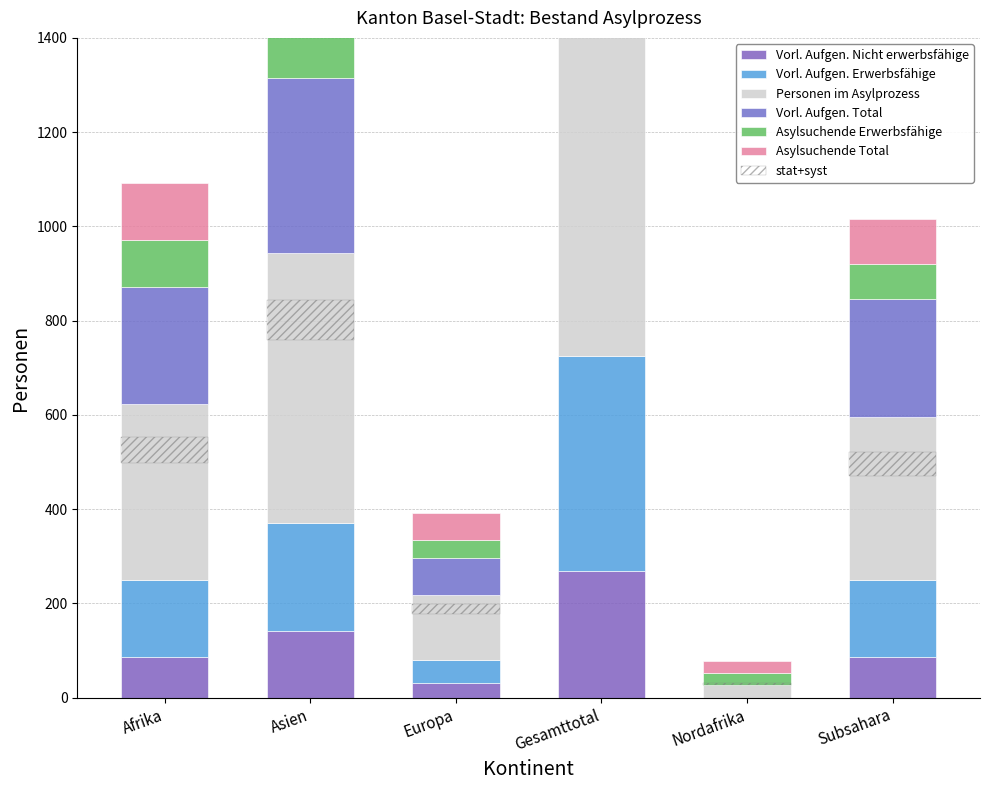

What is the difference between the maximum and minimum values in the Asylsuchende Erwerbsfähige series?

269